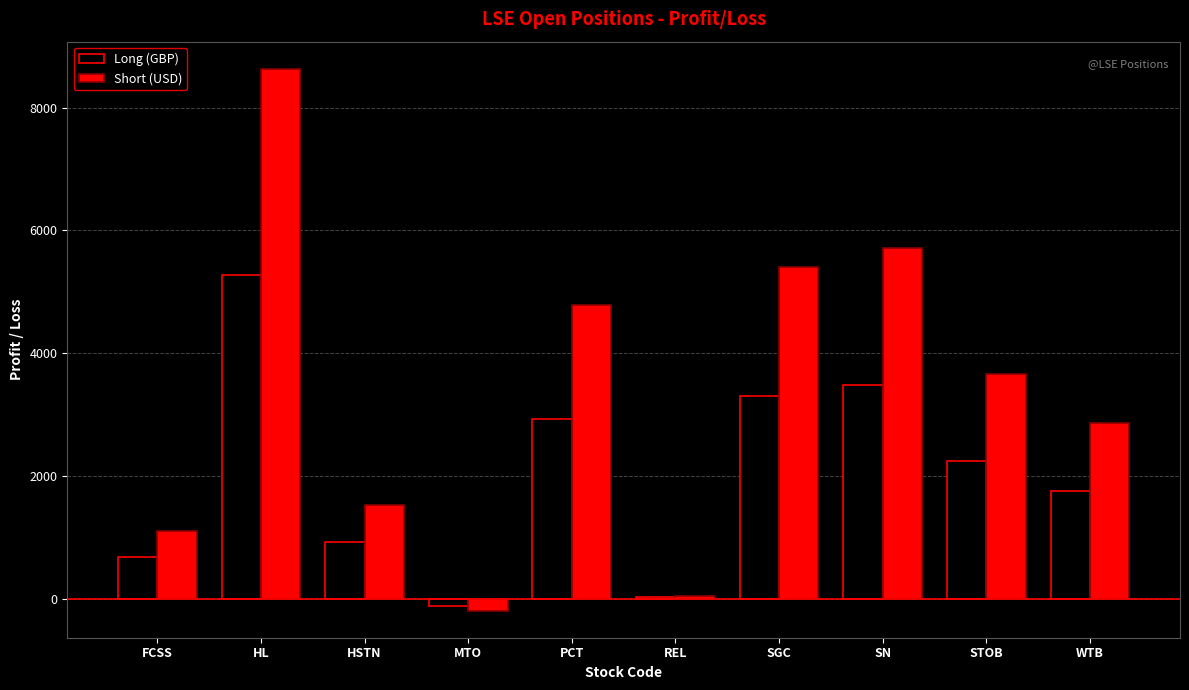

Which category has the highest value in the Long (GBP) series?

HL